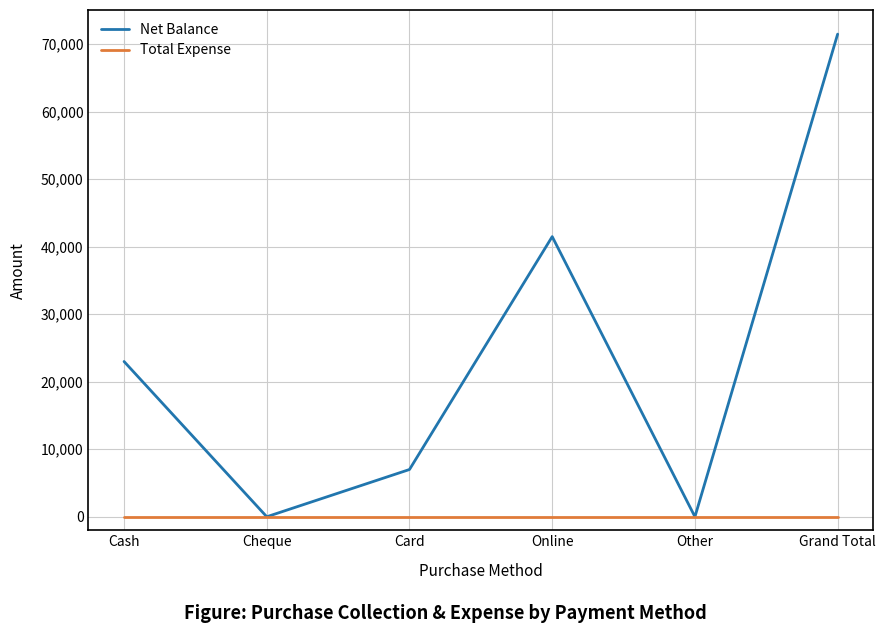

How many lines are shown in the chart?

2